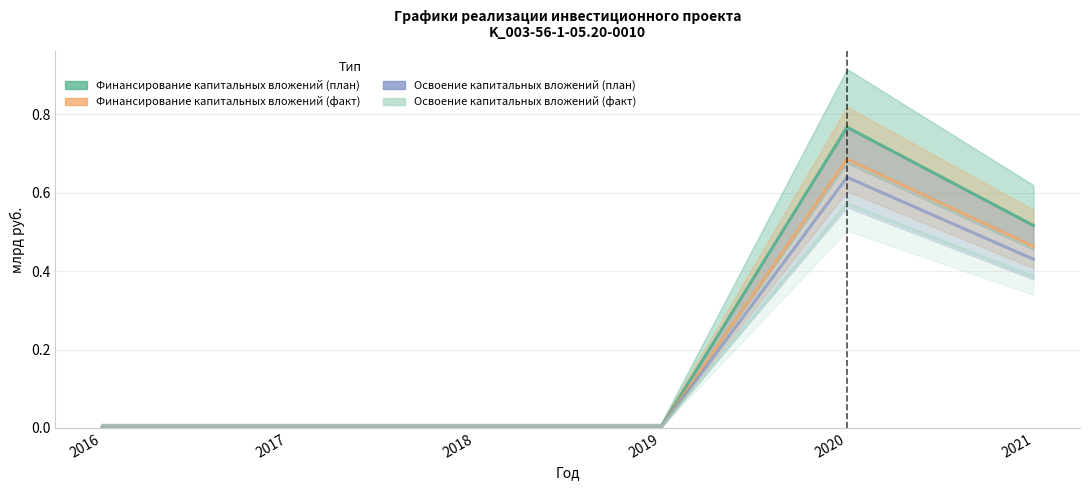

True or false: Финансирование капитальных вложений (план) and Финансирование капитальных вложений (факт) cross at least once.

False